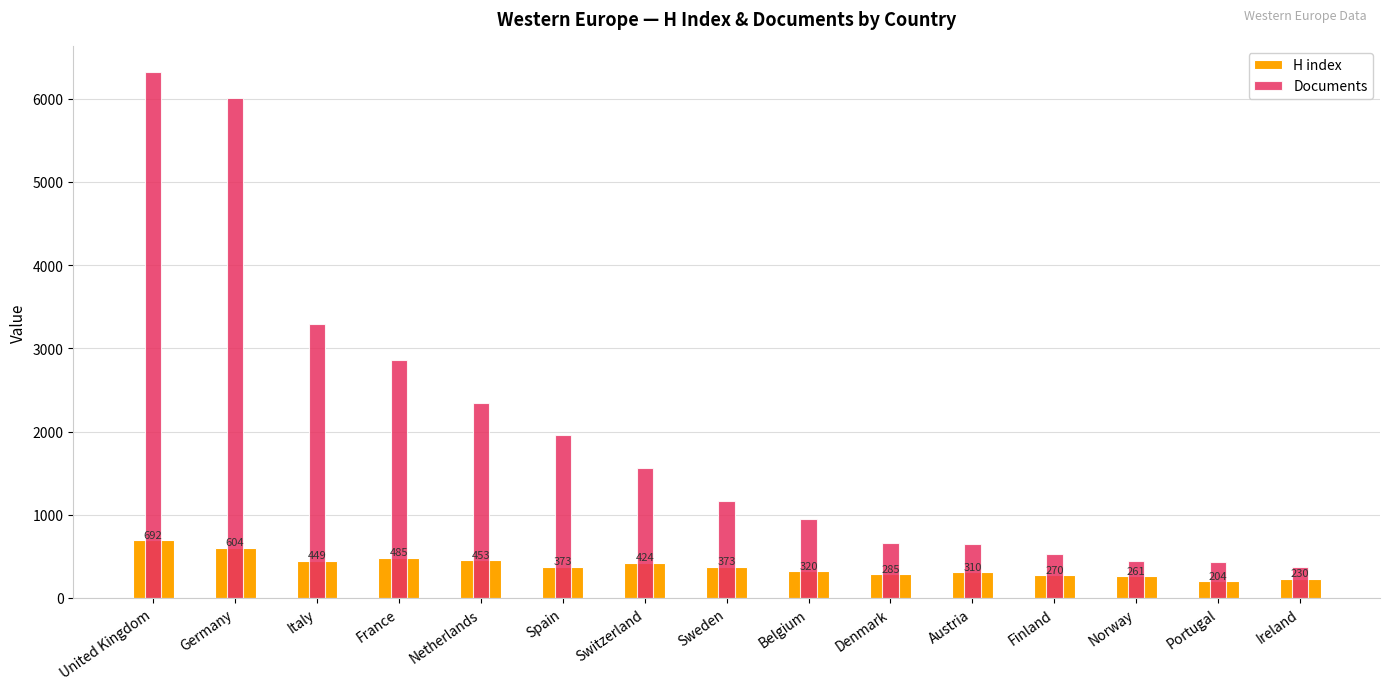

Which series has the widest spread of values?

Documents